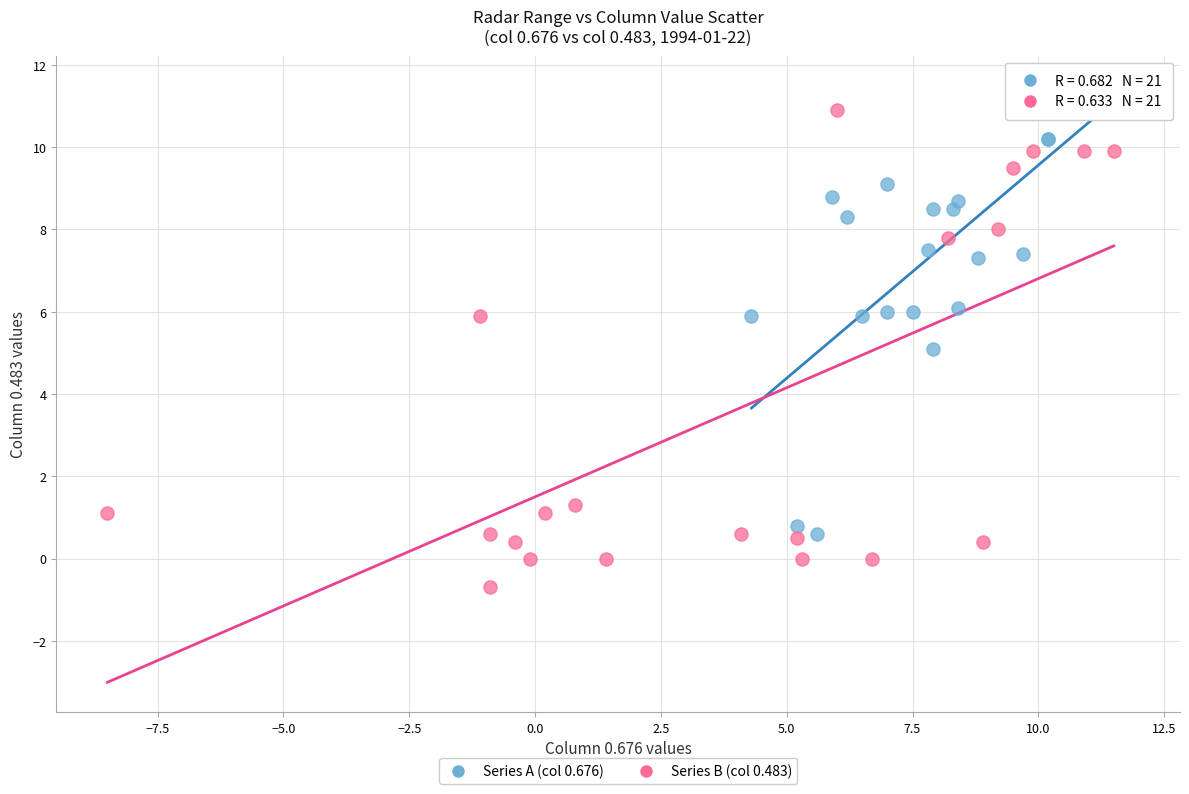

Which series contains the lowest Y value?

Series B (col 0.483)